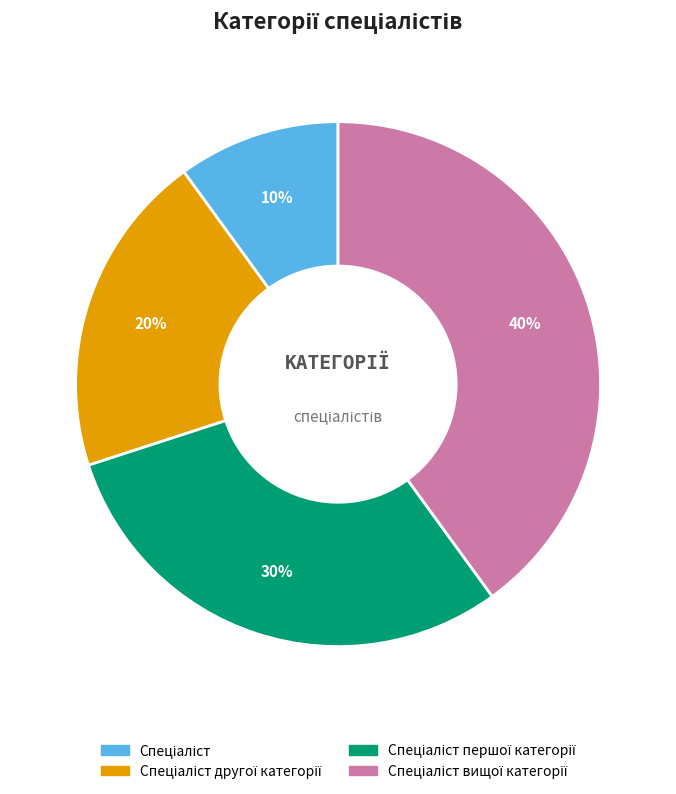

To the nearest percent, what is the average slice percentage?

25%